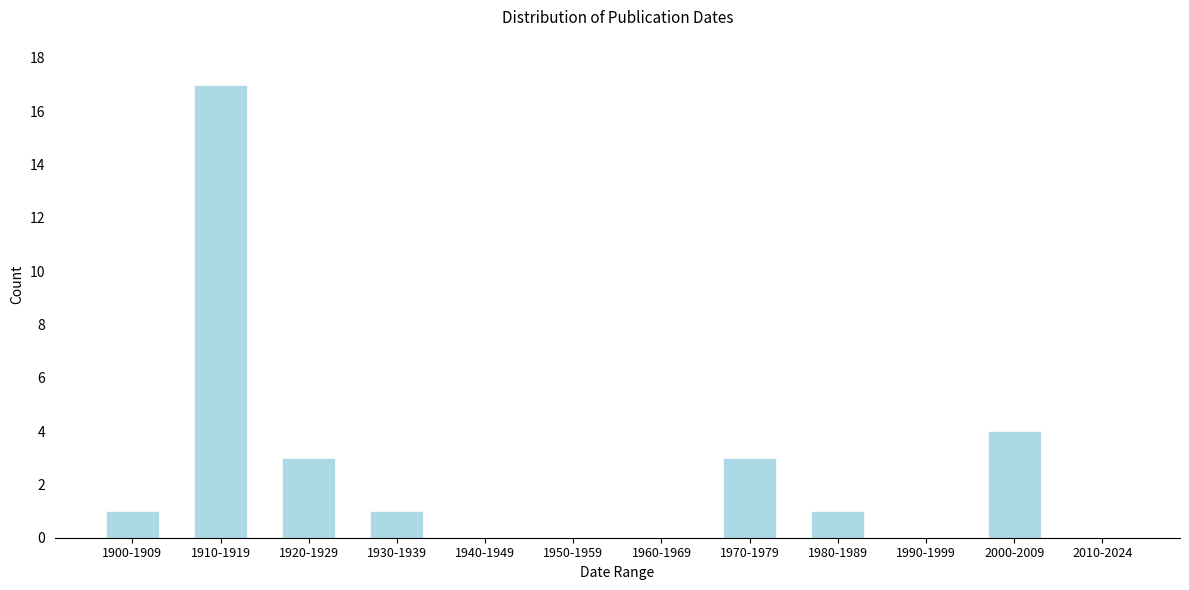

Reading left to right, what are all the values shown in this chart?

1900-1909=1	1910-1919=17	1920-1929=3	1930-1939=1	1940-1949=0	1950-1959=0	1960-1969=0	1970-1979=3	1980-1989=1	1990-1999=0	2000-2009=4	2010-2024=0